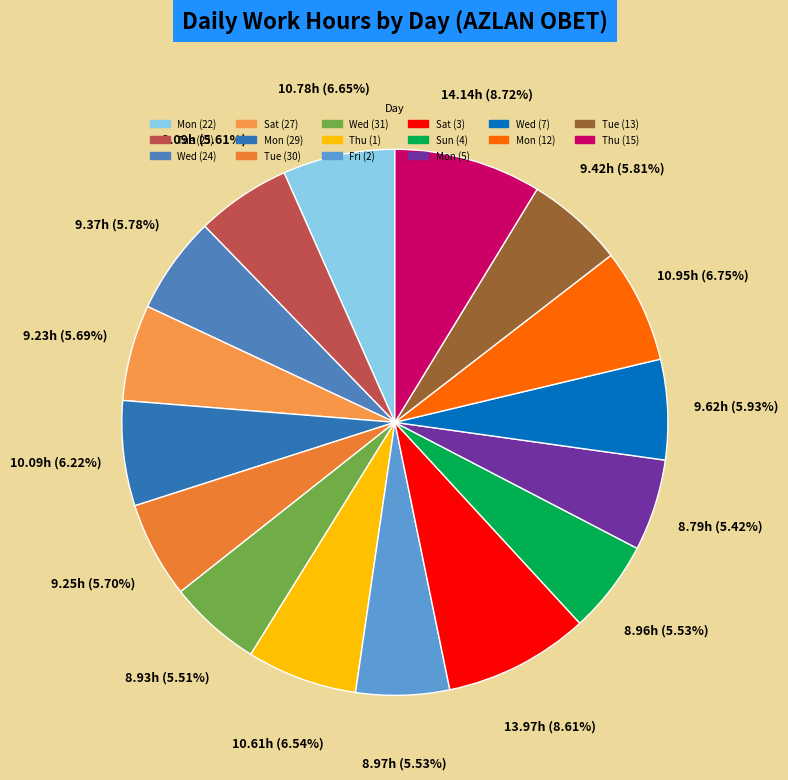

Count the number of slices in the pie.

16